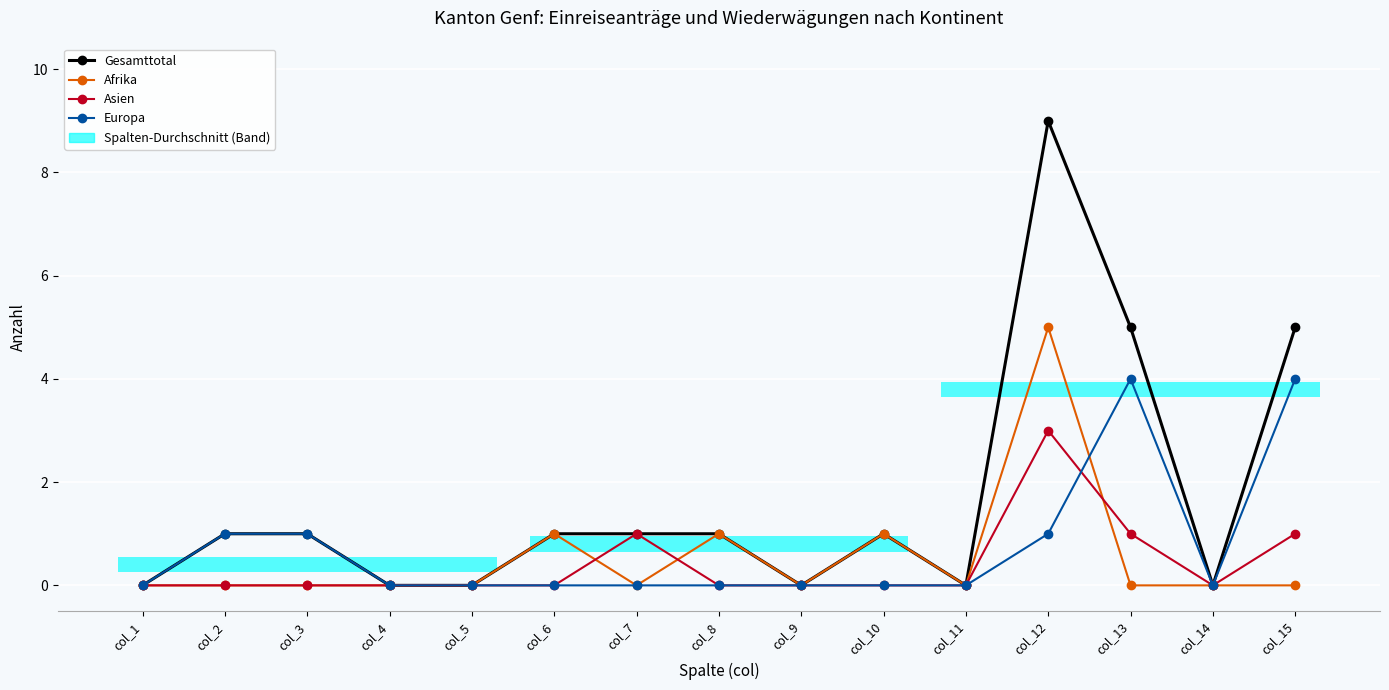

What are all the series names shown in the legend?

Gesamttotal, Afrika, Asien, Europa